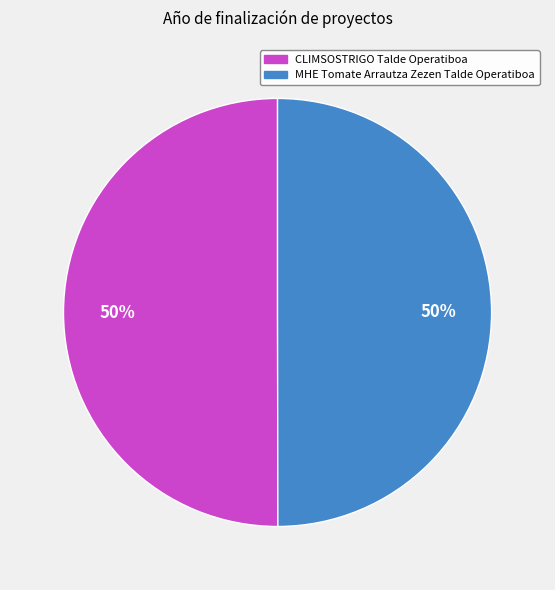

To the nearest percent, what percentage of the pie is MHE Tomate Arrautza Zezen Talde Operatiboa?

50%